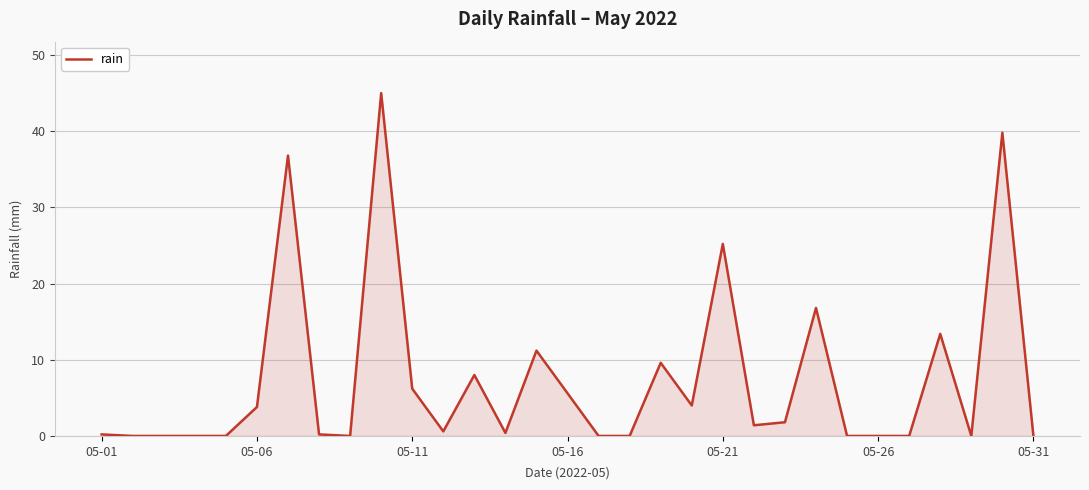

What is the maximum value shown in the chart?

45.0